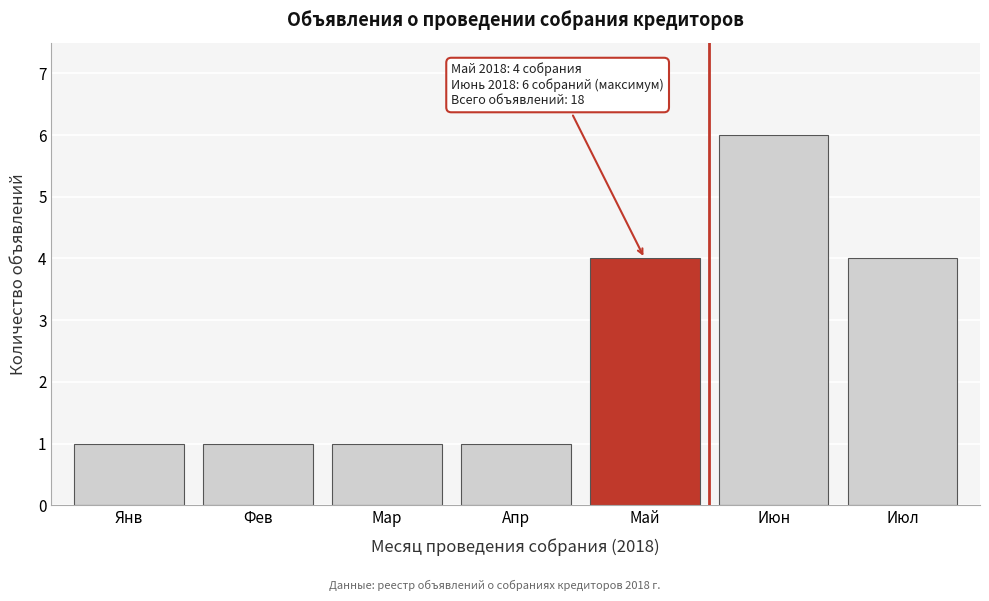

Reading right to left, what are all the values shown in this chart?

Июл=4	Июн=6	Май=4	Апр=1	Мар=1	Фев=1	Янв=1